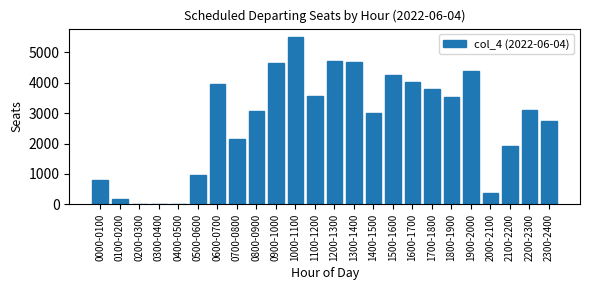

What is the change in value from 1700-1800 to 2200-2300?

-705